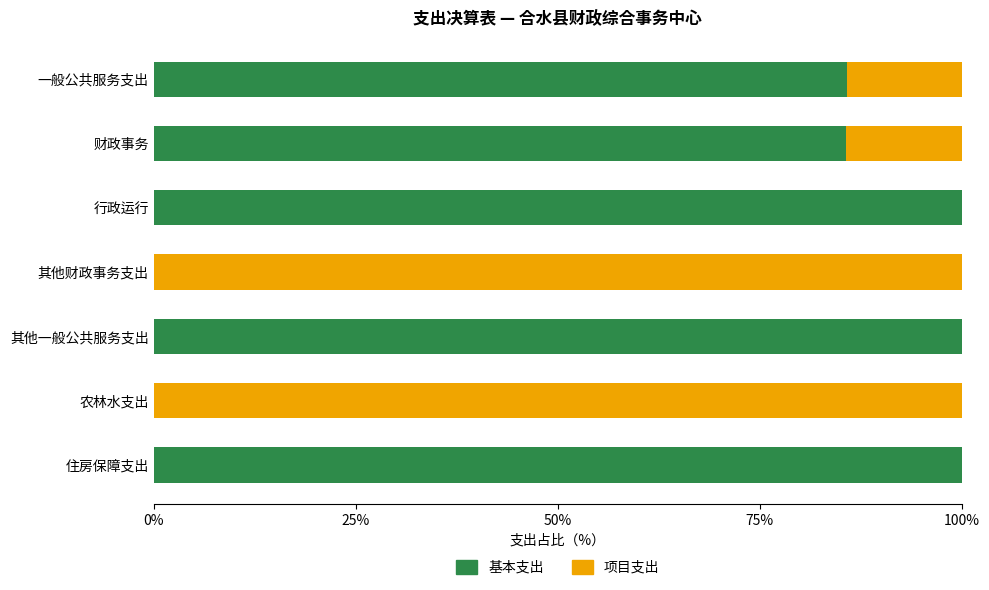

What is the sum of all 基本支出 values?

471.5